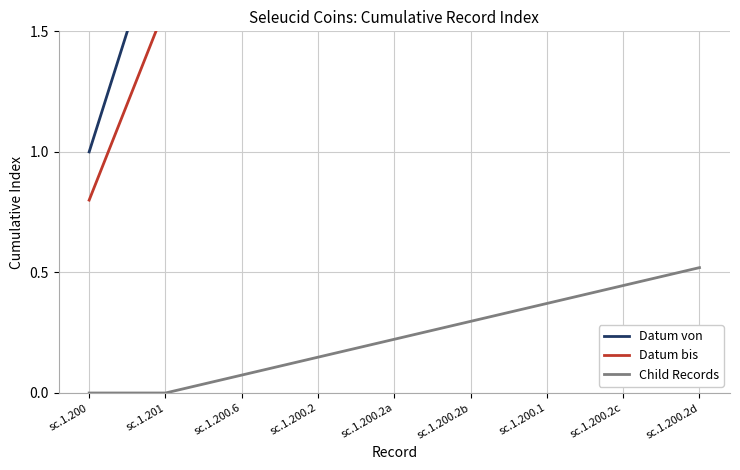

Rank the series by their maximum value, from lowest to highest.

Child Records, Datum bis, Datum von